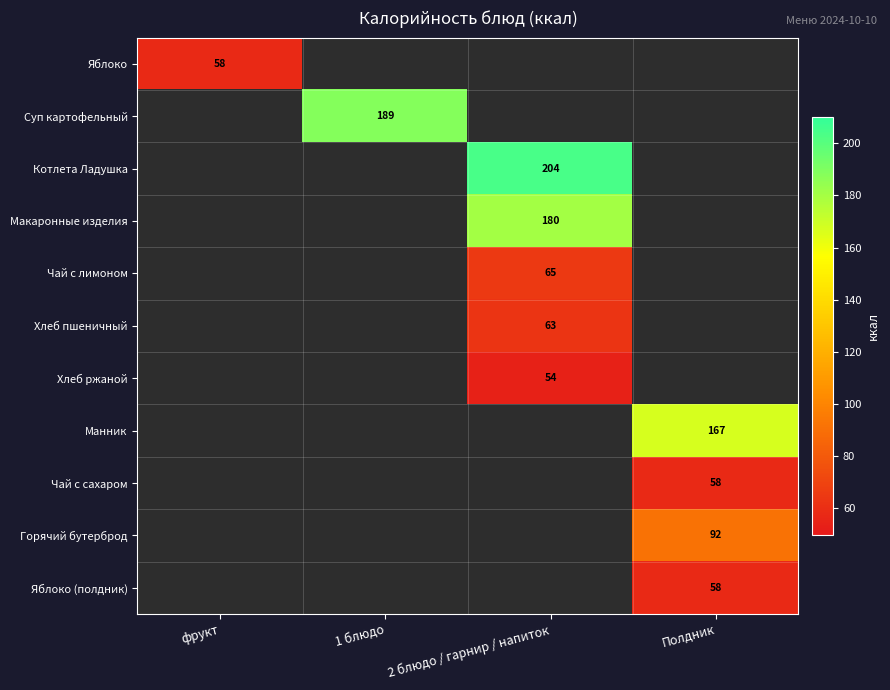

At which category is the sum across all series the highest?

2 блюдо / гарнир / напиток